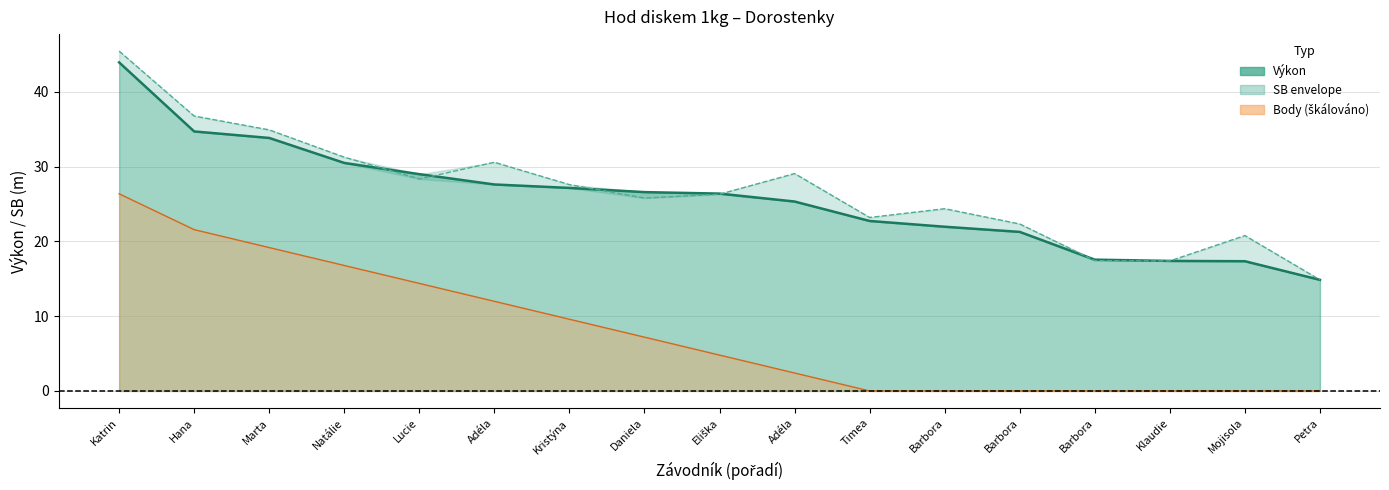

The Body series shows 16.8 at Natálie. True or false?

True